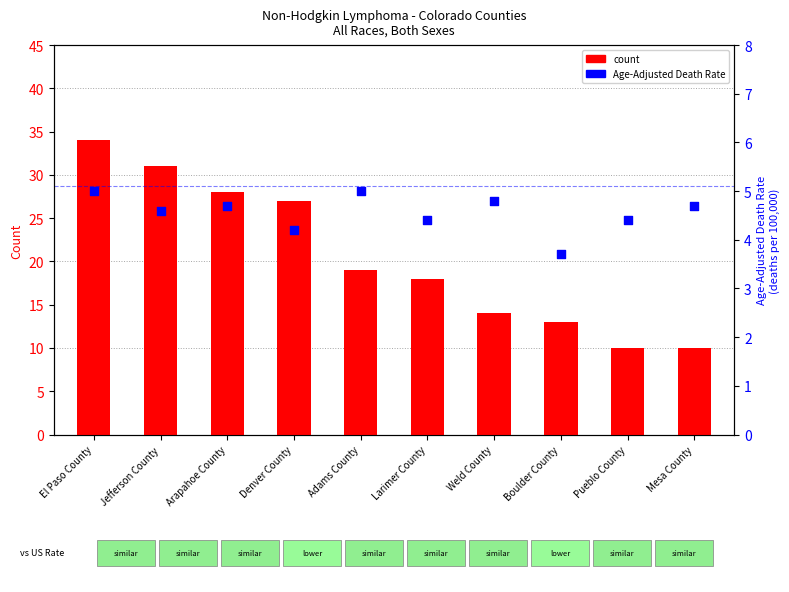

Which series contains the highest Y value?

count